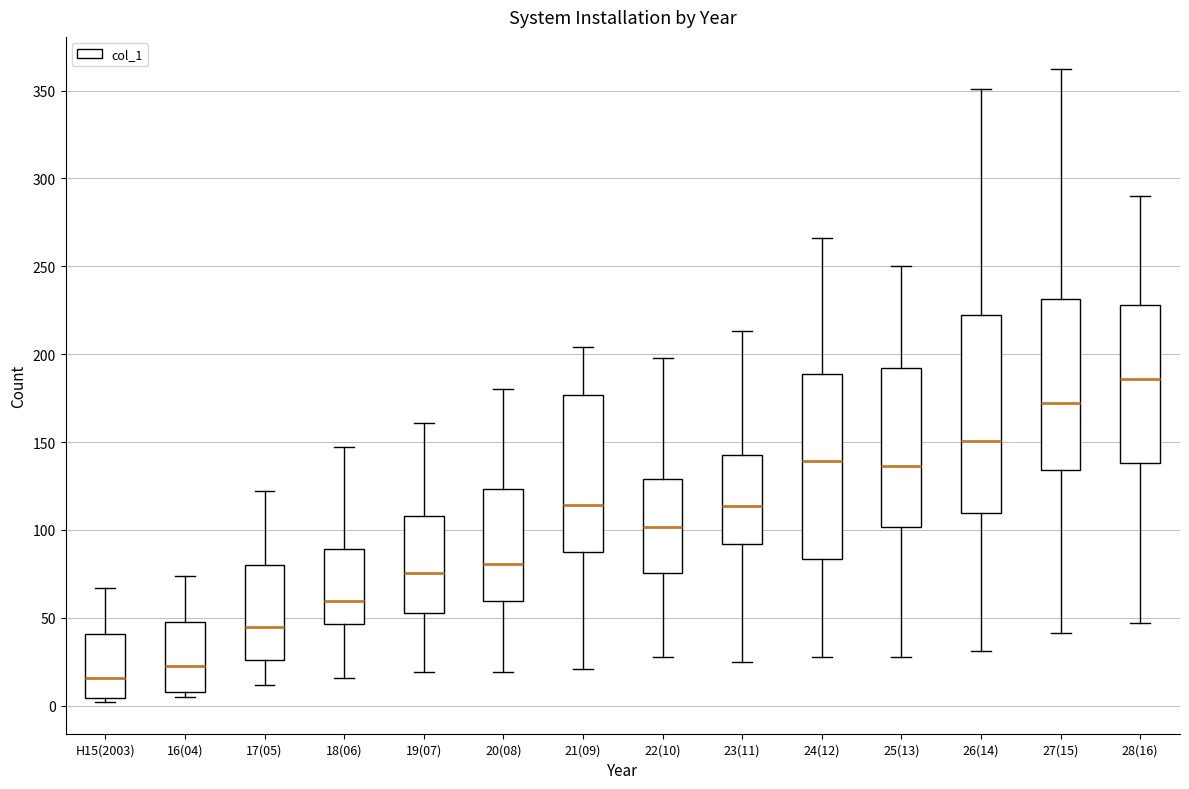

Reading left to right, read every box against the y-axis: the position of its median line, the range the box covers, and the ends of its whiskers. The values are not printed on the chart, so give them approximately, as read against the axis.

H15(2003): median 15, box 5 to 40, whiskers 0 to 65
16(04): median 20, box 10 to 50, whiskers 5 to 75
17(05): median 45, box 25 to 80, whiskers 10 to 120
18(06): median 60, box 45 to 90, whiskers 15 to 145
19(07): median 75, box 55 to 110, whiskers 20 to 160
20(08): median 80, box 60 to 125, whiskers 20 to 180
21(09): median 115, box 90 to 175, whiskers 20 to 205
22(10): median 100, box 75 to 130, whiskers 25 to 200
23(11): median 115, box 90 to 140, whiskers 25 to 215
24(12): median 140, box 85 to 190, whiskers 25 to 265
25(13): median 135, box 100 to 190, whiskers 25 to 250
26(14): median 150, box 110 to 220, whiskers 30 to 350
27(15): median 170, box 135 to 230, whiskers 40 to 365
28(16): median 185, box 140 to 230, whiskers 45 to 290